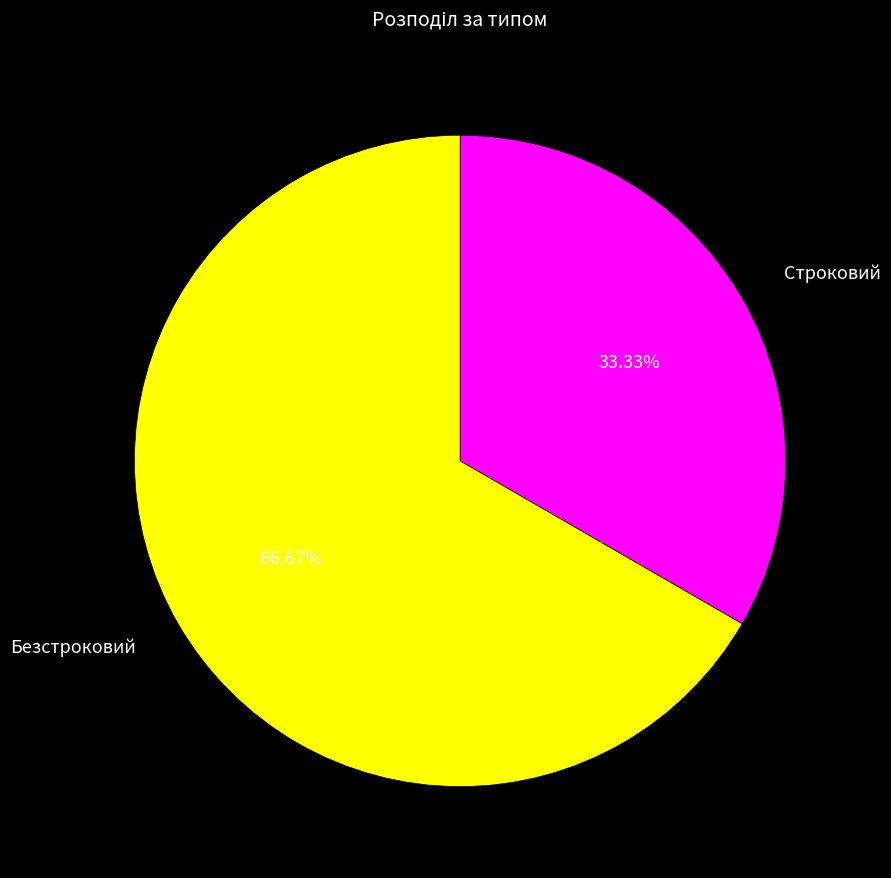

Is there any slice that represents more than half of the pie?

Yes